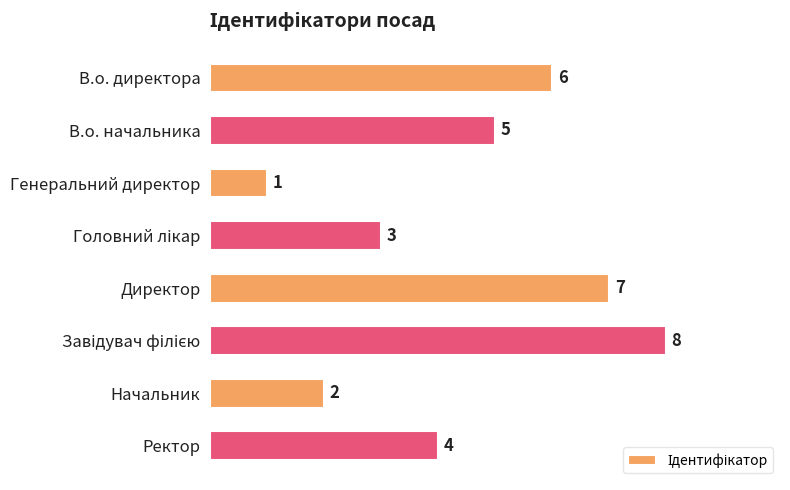

What is the sum of the values at В.о. начальника and В.о. директора?

11